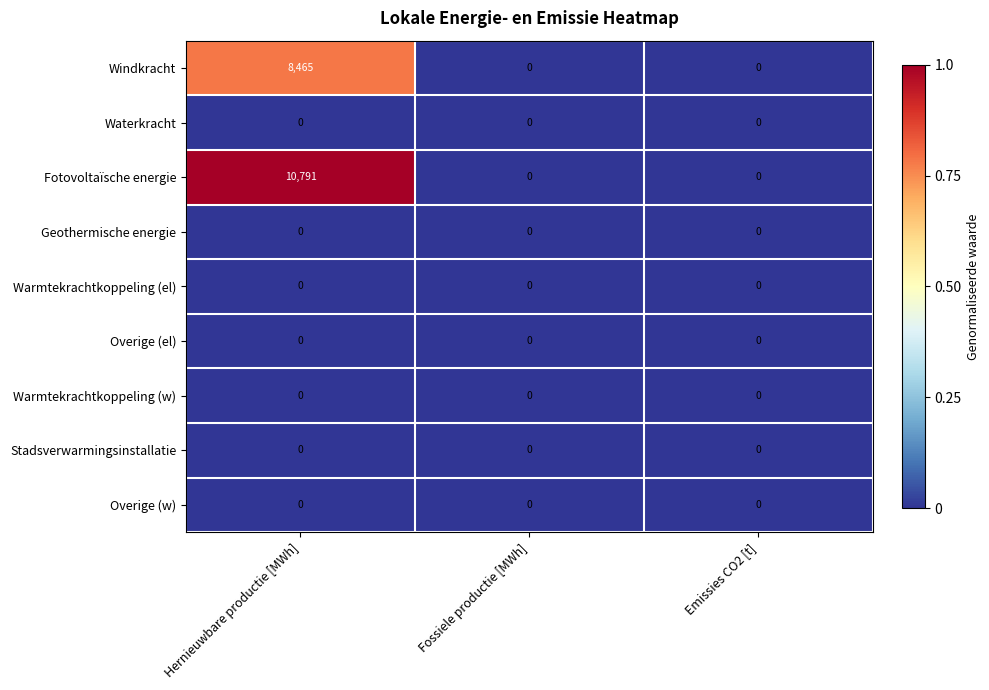

Count the number of categories in the chart.

3